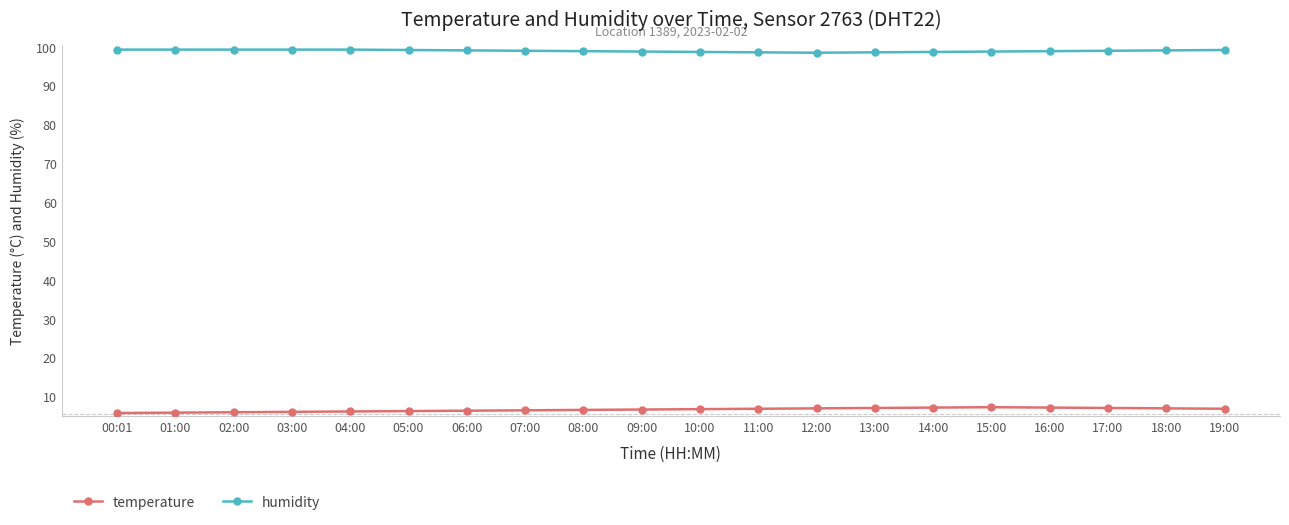

What is the difference between the temperature values at 07:00 and 12:00?

0.5